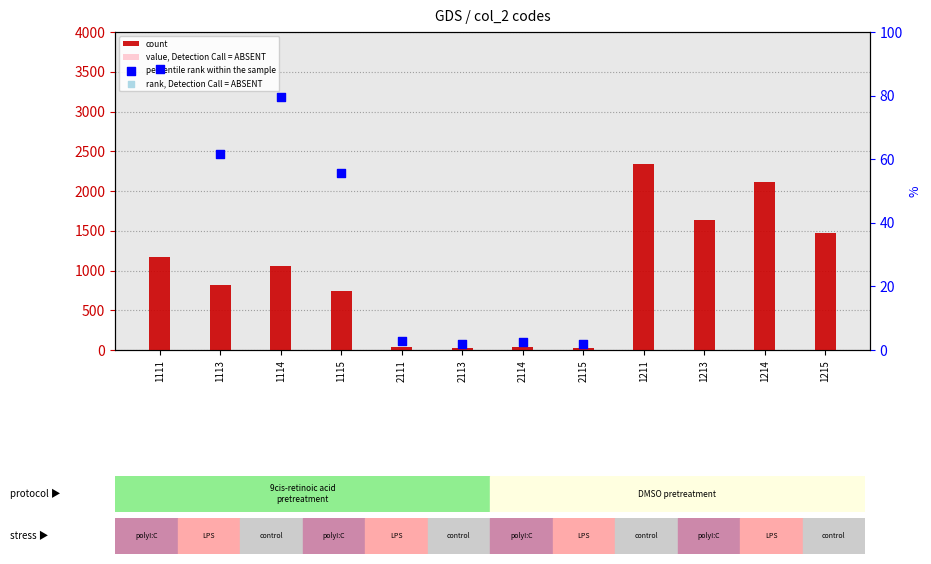

At how many categories does at least one series exceed 1207?

4